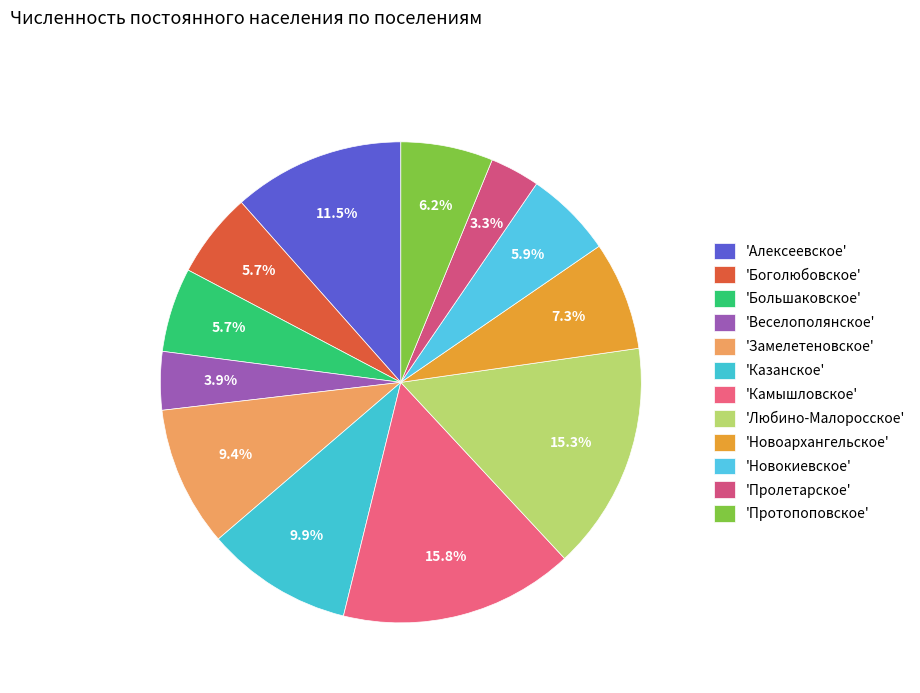

Count the number of slices in the pie.

12